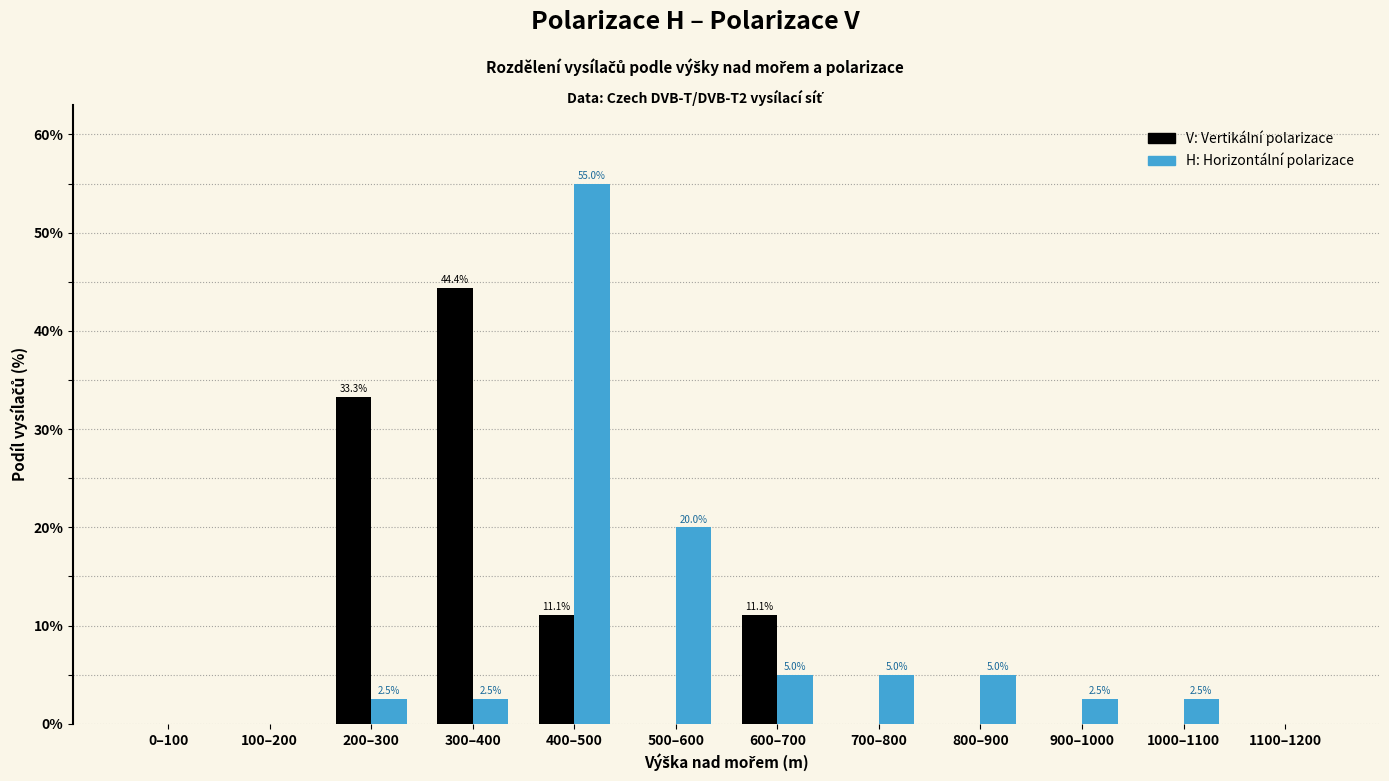

What is the total value across all series at 700–800?

5.0